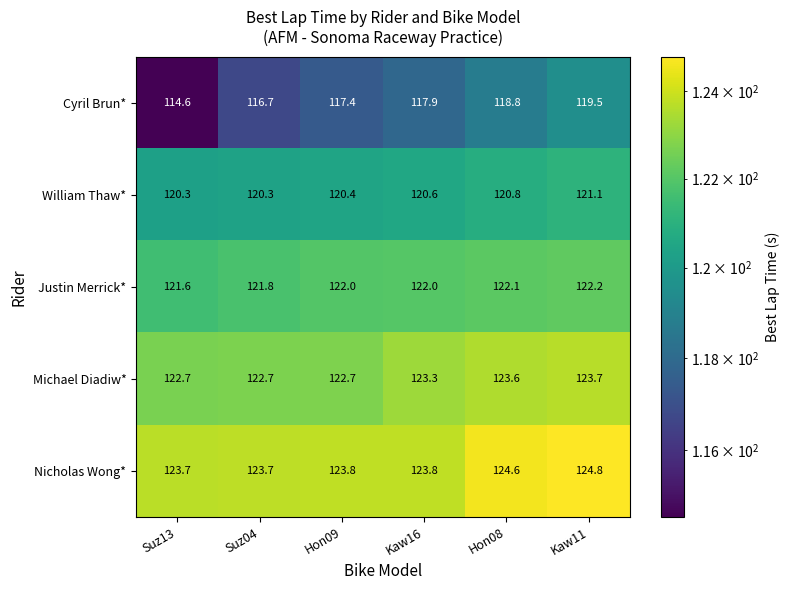

Read the Nicholas Wong* value at Suz13.

123.7